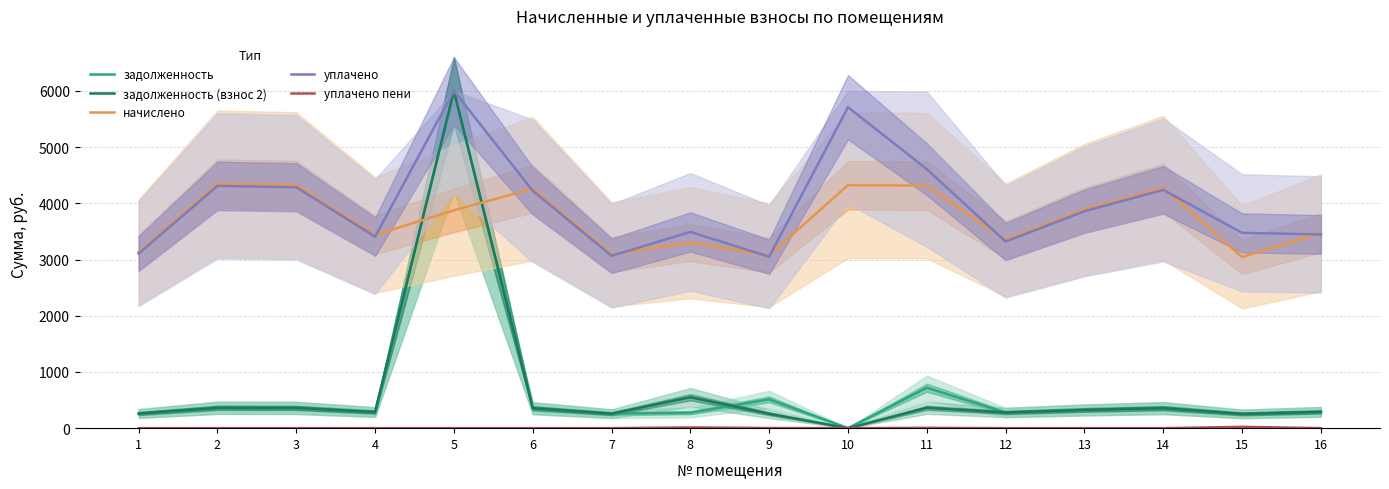

How many lines are shown in the chart?

5